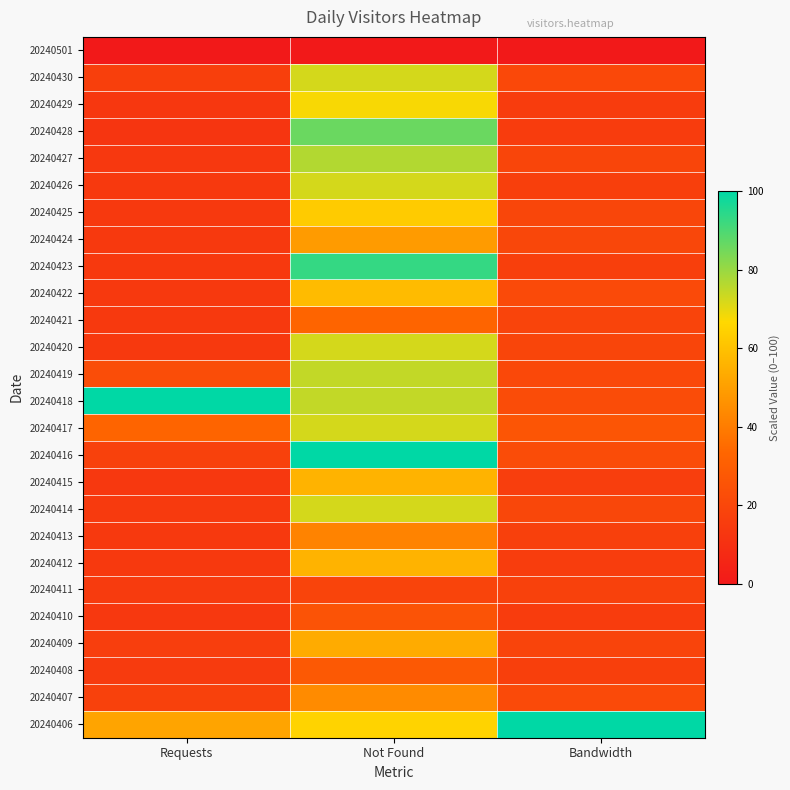

Reading right to left, list all the values displayed in this chart.

20240501: Bandwidth=0.0	Not Found=0.0	Requests=0.0
20240430: Bandwidth=20.7	Not Found=72.1	Requests=16.7
20240429: Bandwidth=15.4	Not Found=67.4	Requests=13.1
20240428: Bandwidth=15.3	Not Found=86.0	Requests=12.3
20240427: Bandwidth=19.2	Not Found=76.7	Requests=13.4
20240426: Bandwidth=16.5	Not Found=72.1	Requests=14.1
20240425: Bandwidth=19.7	Not Found=62.8	Requests=14.0
20240424: Bandwidth=19.9	Not Found=48.8	Requests=13.9
20240423: Bandwidth=16.6	Not Found=93.0	Requests=14.0
20240422: Bandwidth=21.7	Not Found=58.1	Requests=14.2
20240421: Bandwidth=18.9	Not Found=32.6	Requests=14.2
20240420: Bandwidth=19.4	Not Found=72.1	Requests=13.9
20240419: Bandwidth=20.6	Not Found=74.4	Requests=22.6
20240418: Bandwidth=22.2	Not Found=74.4	Requests=100.0
20240417: Bandwidth=26.2	Not Found=72.1	Requests=32.6
20240416: Bandwidth=22.4	Not Found=100.0	Requests=17.3
20240415: Bandwidth=16.4	Not Found=55.8	Requests=13.8
20240414: Bandwidth=20.1	Not Found=72.1	Requests=14.4
20240413: Bandwidth=17.0	Not Found=41.9	Requests=14.0
20240412: Bandwidth=15.9	Not Found=55.8	Requests=14.0
20240411: Bandwidth=17.5	Not Found=18.6	Requests=14.7
20240410: Bandwidth=15.1	Not Found=25.6	Requests=13.9
20240409: Bandwidth=18.6	Not Found=53.5	Requests=16.1
20240408: Bandwidth=16.6	Not Found=27.9	Requests=14.8
20240407: Bandwidth=21.4	Not Found=44.2	Requests=17.6
20240406: Bandwidth=100.0	Not Found=65.1	Requests=51.5